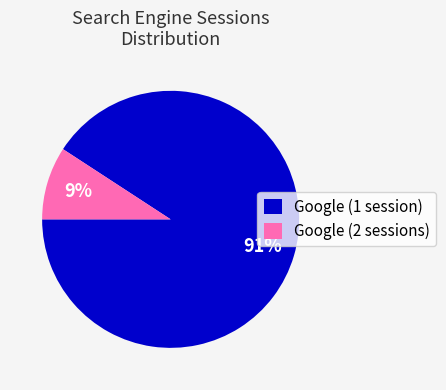

Is it true that Google (1 session) is 81% of the pie?

False